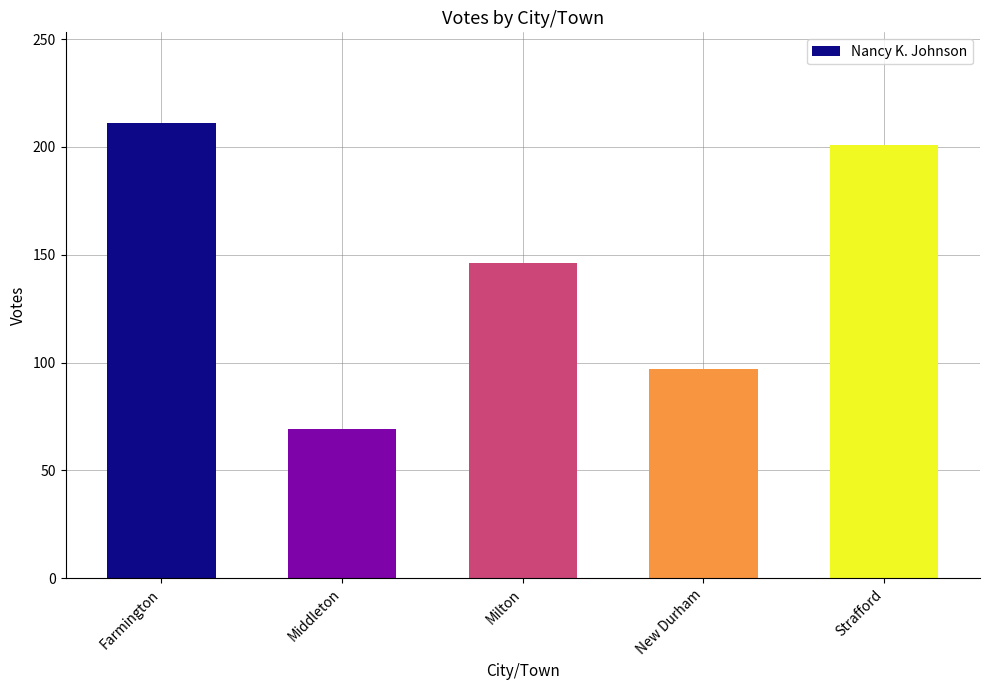

The value at Milton is 233. True or false?

False